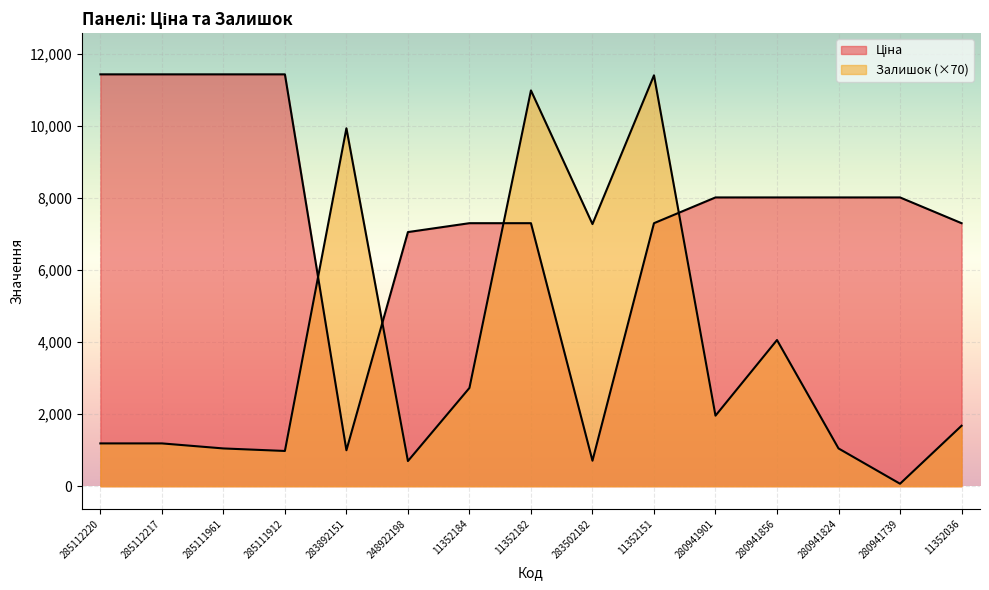

How many data points in Ціна are above 8019?

8